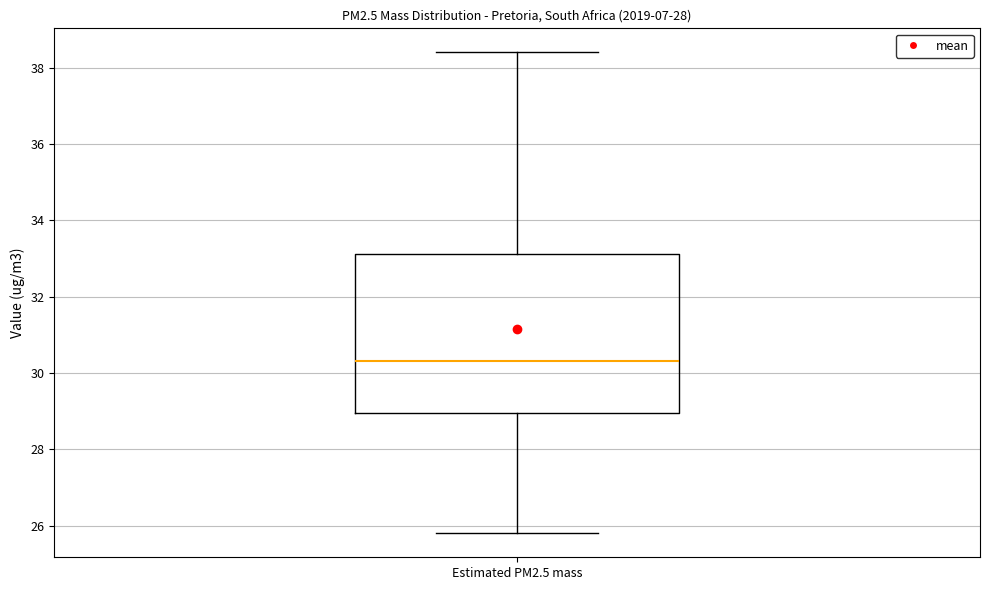

Where does the upper whisker of the box for Estimated PM2.5 mass end on the y-axis? The values are not printed on the chart, so give them approximately, as read against the axis.

38.4